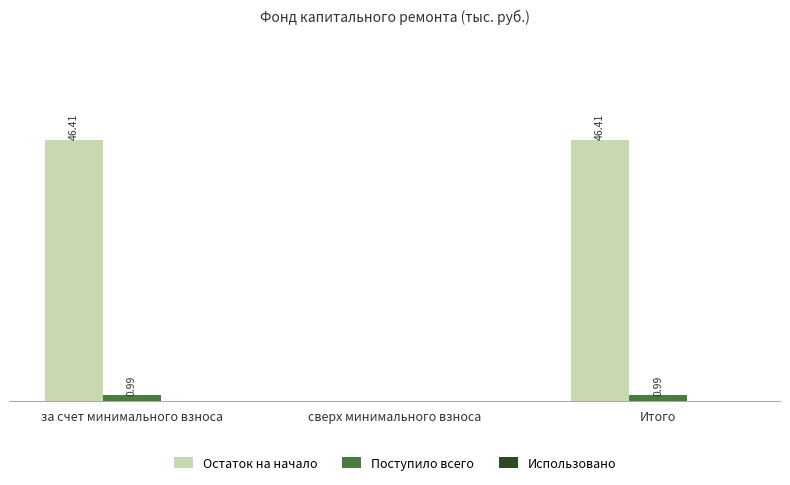

Where does the Остаток на начало series first go above 46?

за счет минимального взноса